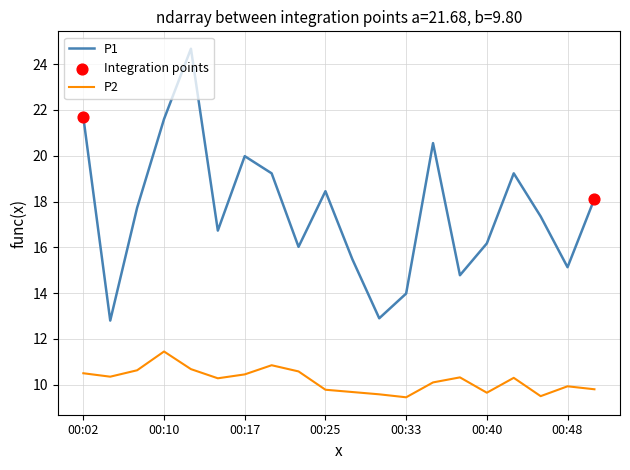

Which series has the largest total across all categories?

P1